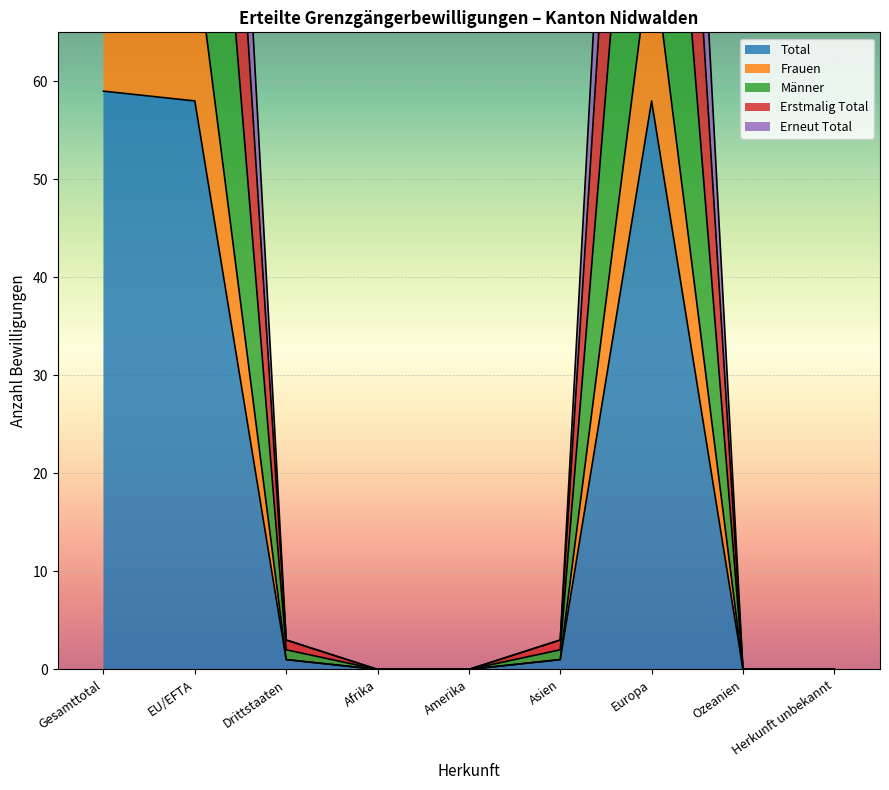

How many lines are shown in the chart?

5